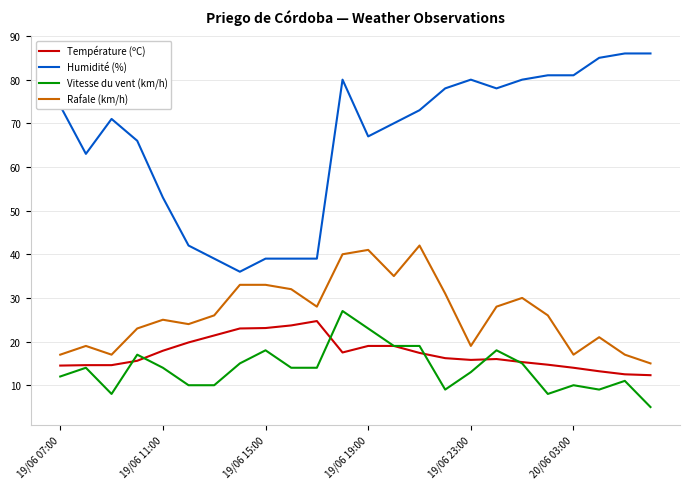

True or false: Rafale (km/h) and Température (ºC) intersect in this chart.

False